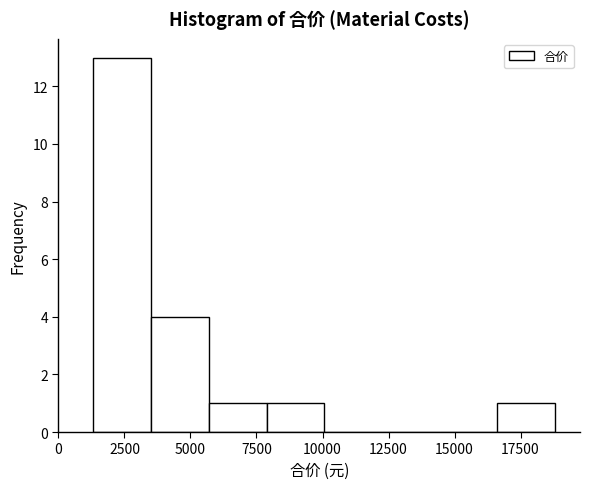

Over which range of the x-axis is the bar tallest?

1500 to 3500